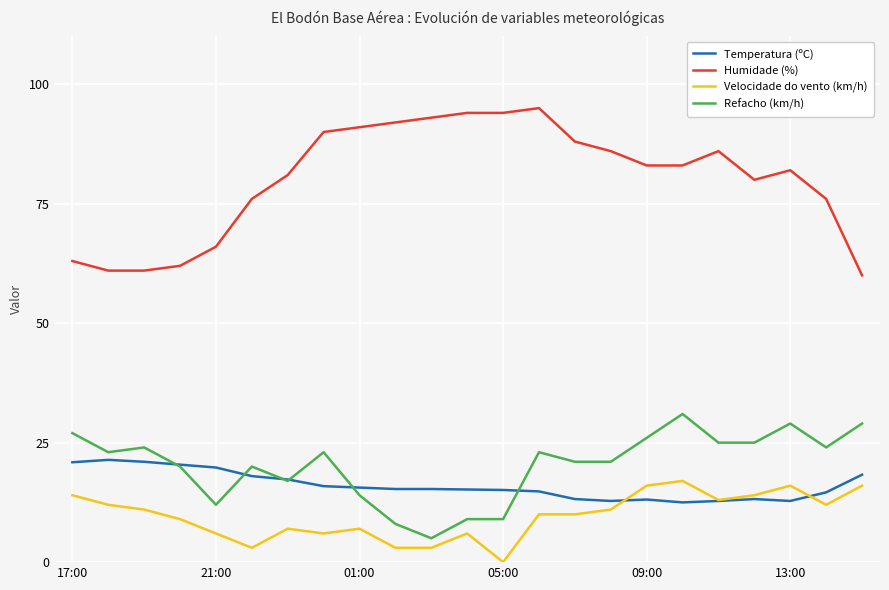

Does the chart display data point markers on the line(s)?

No